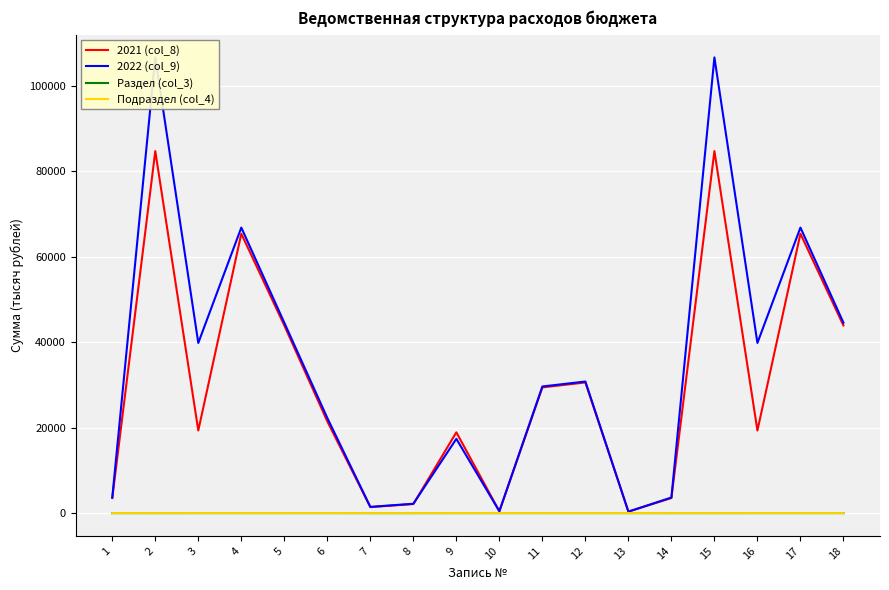

Which series has the largest range (max minus min)?

2022 (col_9)